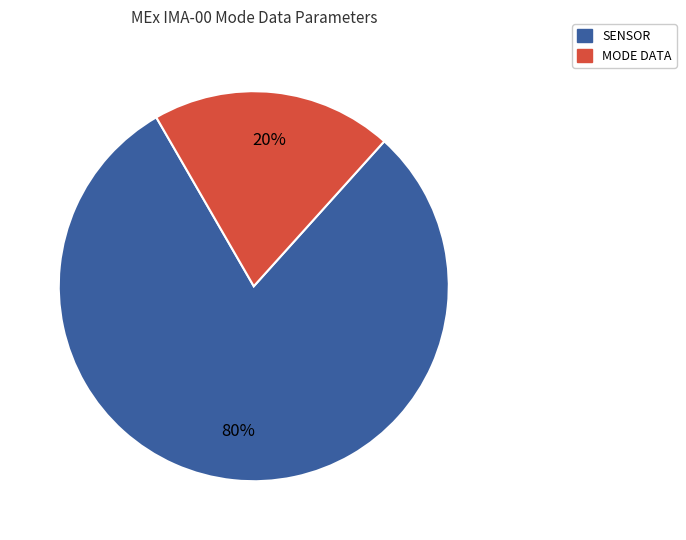

Is there a majority slice in this chart?

Yes